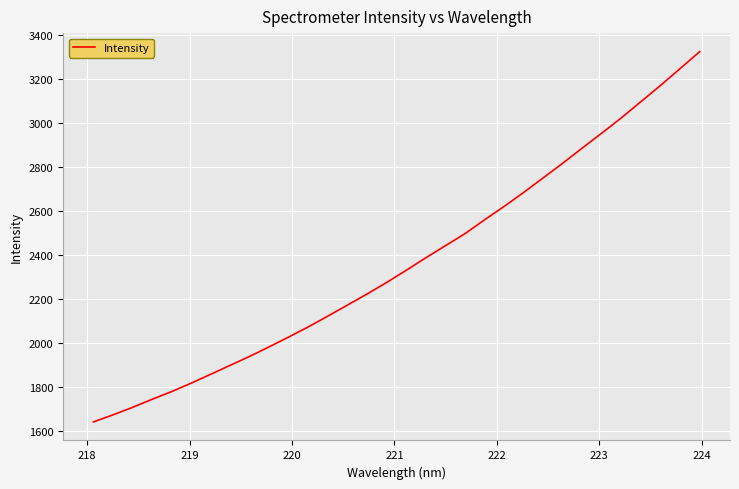

Reading left to right, what are all the values shown in this chart?

1640.8	1673.0	1707.0	1743.7	1778.9	1817.2	1857.7	1898.8	1939.5	1983.2	2027.9	2073.8	2122.9	2172.9	2223.0	2275.7	2330.9	2387.7	2442.4	2497.2	2560.2	2621.0	2684.7	2750.9	2817.5	2886.5	2954.4	3023.8	3097.4	3170.7	3247.2	3324.2